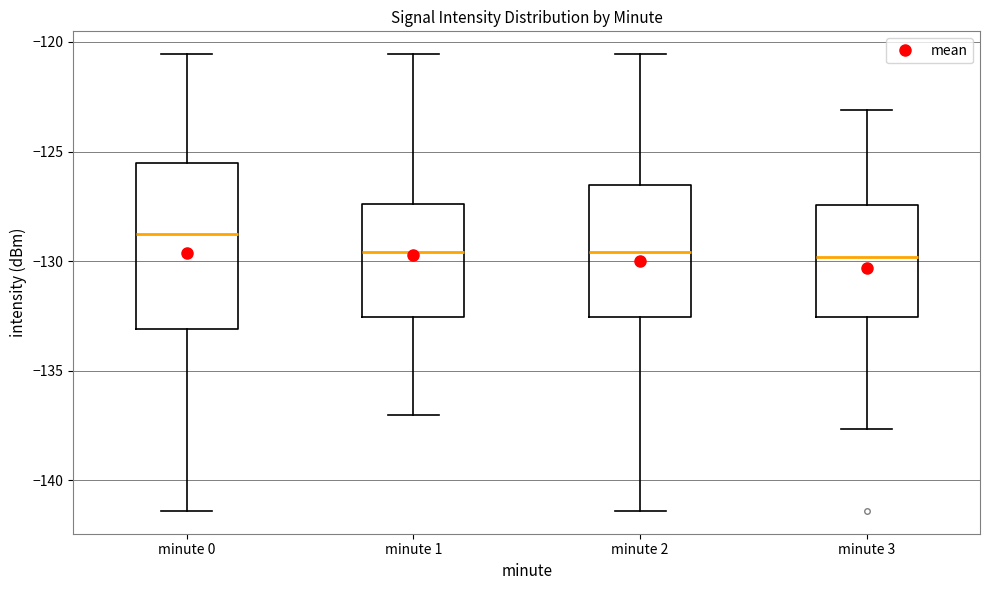

Where does the median line of the box for minute 0 sit on the y-axis? The values are not printed on the chart, so give them approximately, as read against the axis.

-129.0